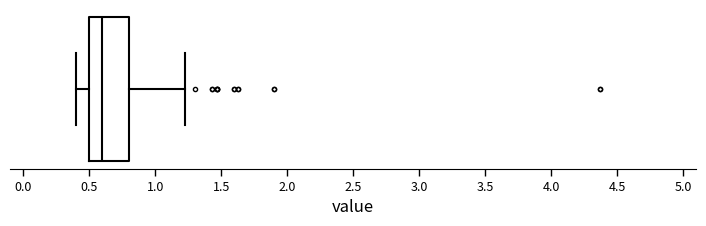

Read this box plot against the x-axis: the position of the median line, the range covered by the box, and the ends of both whiskers. The values are not printed on the chart, so give them approximately, as read against the axis.

median 0.60, box 0.50 to 0.80, whiskers 0.40 to 1.25